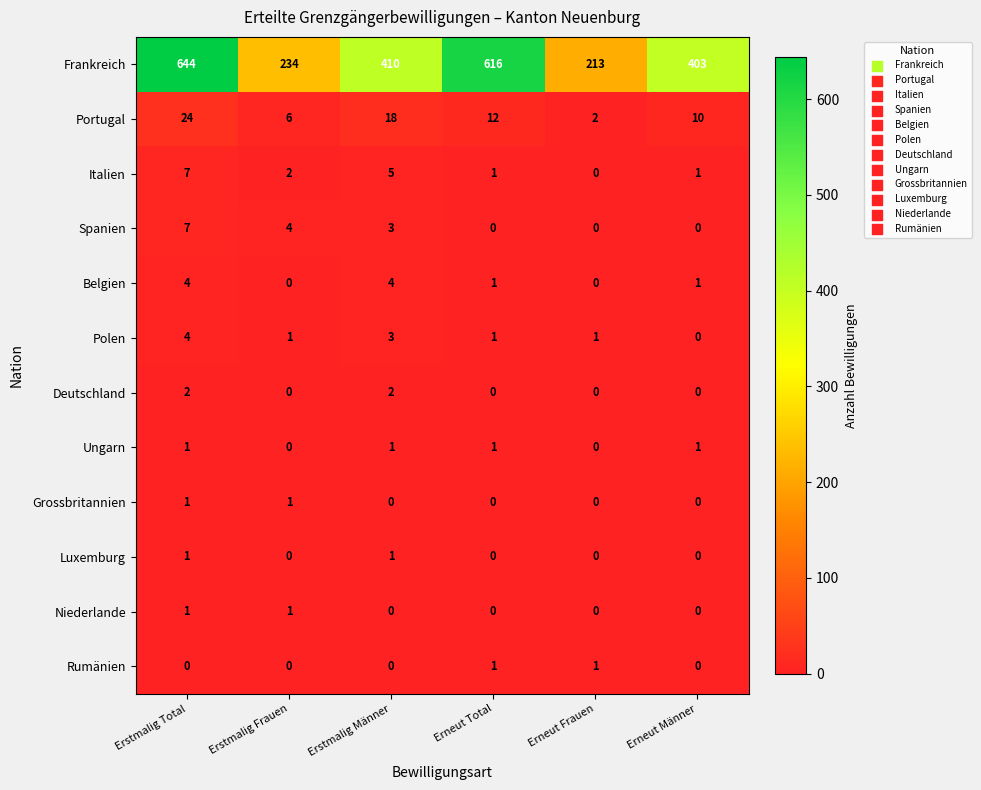

How many data points does each series have?

6